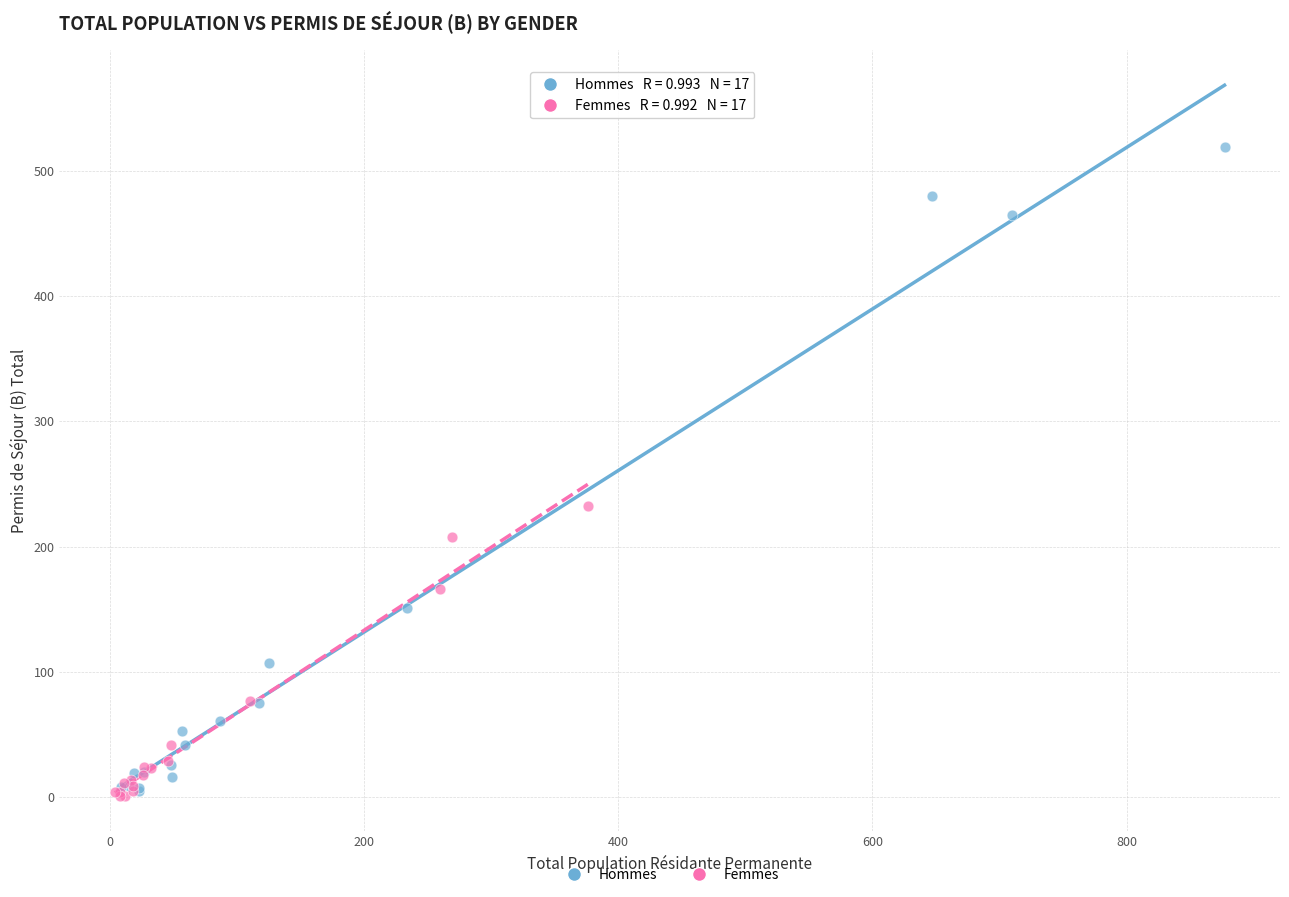

Which series contains the highest Y value?

Hommes